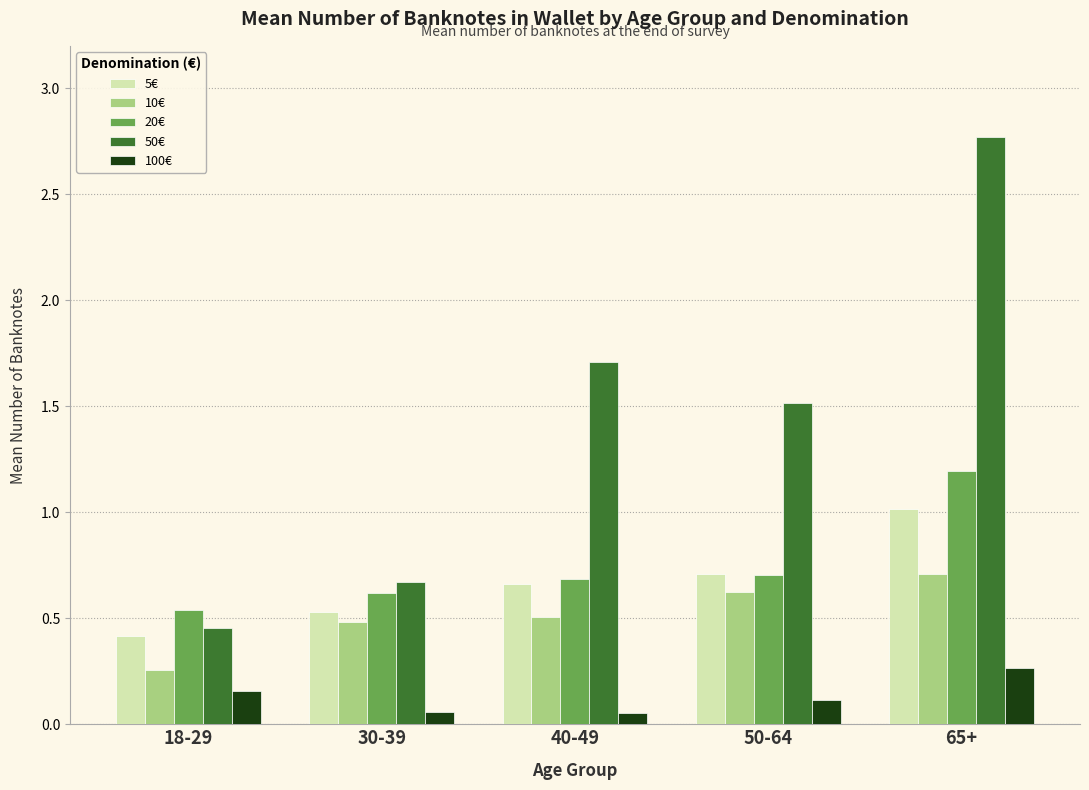

What is the highest value of the 5€ series?

1.0